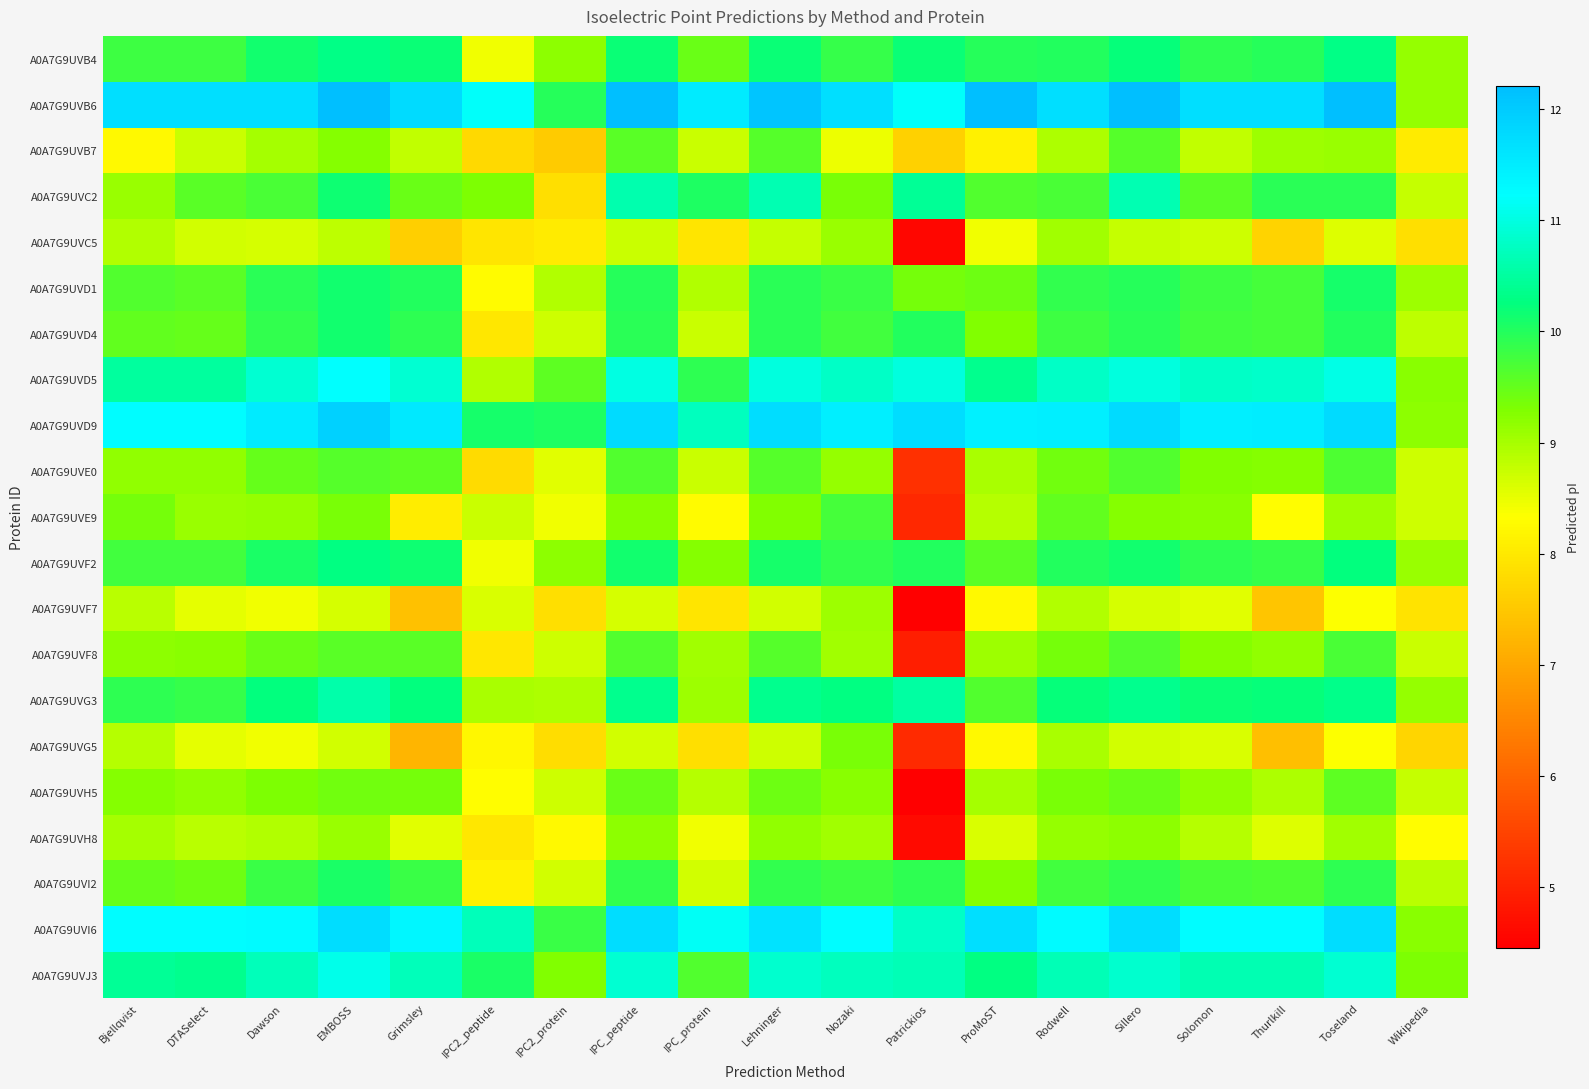

Reading left to right, list all the values displayed in this chart.

A0A7G9UVB4: Bjellqvist=9.8	DTASelect=9.8	Dawson=10.1	EMBOSS=10.3	Grimsley=10.2	IPC2_peptide=8.4	IPC2_protein=9.2	IPC_peptide=10.2	IPC_protein=9.5	Lehninger=10.2	Nozaki=9.9	Patrickios=10.2	ProMoST=10.0	Rodwell=10.0	Sillero=10.2	Solomon=9.9	Thurlkill=10.0	Toseland=10.3	Wikipedia=9.1
A0A7G9UVB6: Bjellqvist=11.7	DTASelect=11.7	Dawson=11.7	EMBOSS=12.2	Grimsley=11.8	IPC2_peptide=11.2	IPC2_protein=10.0	IPC_peptide=12.2	IPC_protein=11.5	Lehninger=12.1	Nozaki=11.7	Patrickios=11.2	ProMoST=12.2	Rodwell=11.7	Sillero=12.2	Solomon=11.7	Thurlkill=11.7	Toseland=12.2	Wikipedia=9.1
A0A7G9UVB7: Bjellqvist=8.3	DTASelect=8.7	Dawson=9.0	EMBOSS=9.3	Grimsley=8.8	IPC2_peptide=7.8	IPC2_protein=7.6	IPC_peptide=9.6	IPC_protein=8.8	Lehninger=9.6	Nozaki=8.5	Patrickios=7.7	ProMoST=8.1	Rodwell=8.9	Sillero=9.6	Solomon=8.8	Thurlkill=9.1	Toseland=9.1	Wikipedia=8.1
A0A7G9UVC2: Bjellqvist=9.1	DTASelect=9.6	Dawson=9.7	EMBOSS=10.2	Grimsley=9.5	IPC2_peptide=9.3	IPC2_protein=7.8	IPC_peptide=10.6	IPC_protein=10.1	Lehninger=10.6	Nozaki=9.4	Patrickios=10.4	ProMoST=9.6	Rodwell=9.7	Sillero=10.6	Solomon=9.6	Thurlkill=10.0	Toseland=9.9	Wikipedia=8.8
A0A7G9UVC5: Bjellqvist=8.9	DTASelect=8.7	Dawson=8.6	EMBOSS=8.8	Grimsley=7.6	IPC2_peptide=8.0	IPC2_protein=8.0	IPC_peptide=8.8	IPC_protein=8.0	Lehninger=8.8	Nozaki=9.1	Patrickios=4.6	ProMoST=8.4	Rodwell=9.0	Sillero=8.8	Solomon=8.7	Thurlkill=7.7	Toseland=8.6	Wikipedia=7.9
A0A7G9UVD1: Bjellqvist=9.6	DTASelect=9.6	Dawson=10.0	EMBOSS=10.1	Grimsley=10.0	IPC2_peptide=8.3	IPC2_protein=8.9	IPC_peptide=10.0	IPC_protein=8.9	Lehninger=10.0	Nozaki=9.8	Patrickios=9.4	ProMoST=9.4	Rodwell=9.9	Sillero=10.0	Solomon=9.8	Thurlkill=9.7	Toseland=10.1	Wikipedia=9.1
A0A7G9UVD4: Bjellqvist=9.5	DTASelect=9.5	Dawson=9.9	EMBOSS=10.1	Grimsley=9.9	IPC2_peptide=8.0	IPC2_protein=8.7	IPC_peptide=10.0	IPC_protein=8.8	Lehninger=9.9	Nozaki=9.8	Patrickios=10.0	ProMoST=9.3	Rodwell=9.8	Sillero=10.0	Solomon=9.8	Thurlkill=9.8	Toseland=10.0	Wikipedia=8.8
A0A7G9UVD5: Bjellqvist=10.5	DTASelect=10.5	Dawson=10.9	EMBOSS=11.2	Grimsley=10.9	IPC2_peptide=8.9	IPC2_protein=9.6	IPC_peptide=11.0	IPC_protein=9.9	Lehninger=11.0	Nozaki=10.8	Patrickios=11.0	ProMoST=10.4	Rodwell=10.8	Sillero=11.0	Solomon=10.8	Thurlkill=10.8	Toseland=11.0	Wikipedia=9.2
A0A7G9UVD9: Bjellqvist=11.3	DTASelect=11.3	Dawson=11.5	EMBOSS=11.9	Grimsley=11.6	IPC2_peptide=10.1	IPC2_protein=10.1	IPC_peptide=11.8	IPC_protein=10.7	Lehninger=11.7	Nozaki=11.5	Patrickios=11.7	ProMoST=11.4	Rodwell=11.5	Sillero=11.8	Solomon=11.5	Thurlkill=11.5	Toseland=11.8	Wikipedia=9.2
A0A7G9UVE0: Bjellqvist=9.2	DTASelect=9.2	Dawson=9.5	EMBOSS=9.6	Grimsley=9.6	IPC2_peptide=7.8	IPC2_protein=8.6	IPC_peptide=9.7	IPC_protein=8.8	Lehninger=9.6	Nozaki=9.1	Patrickios=5.2	ProMoST=9.0	Rodwell=9.4	Sillero=9.7	Solomon=9.3	Thurlkill=9.3	Toseland=9.7	Wikipedia=8.7
A0A7G9UVE9: Bjellqvist=9.4	DTASelect=9.1	Dawson=9.1	EMBOSS=9.3	Grimsley=8.1	IPC2_peptide=8.7	IPC2_protein=8.4	IPC_peptide=9.3	IPC_protein=8.3	Lehninger=9.3	Nozaki=9.8	Patrickios=5.1	ProMoST=8.9	Rodwell=9.5	Sillero=9.3	Solomon=9.2	Thurlkill=8.3	Toseland=9.1	Wikipedia=8.7
A0A7G9UVF2: Bjellqvist=9.8	DTASelect=9.8	Dawson=10.1	EMBOSS=10.3	Grimsley=10.2	IPC2_peptide=8.4	IPC2_protein=9.2	IPC_peptide=10.1	IPC_protein=9.3	Lehninger=10.1	Nozaki=9.9	Patrickios=10.0	ProMoST=9.6	Rodwell=10.0	Sillero=10.1	Solomon=9.9	Thurlkill=9.9	Toseland=10.3	Wikipedia=9.1
A0A7G9UVF7: Bjellqvist=8.9	DTASelect=8.5	Dawson=8.4	EMBOSS=8.7	Grimsley=7.4	IPC2_peptide=8.6	IPC2_protein=7.9	IPC_peptide=8.6	IPC_protein=8.0	Lehninger=8.7	Nozaki=9.1	Patrickios=4.5	ProMoST=8.2	Rodwell=8.9	Sillero=8.7	Solomon=8.6	Thurlkill=7.5	Toseland=8.4	Wikipedia=7.9
A0A7G9UVF8: Bjellqvist=9.2	DTASelect=9.2	Dawson=9.5	EMBOSS=9.6	Grimsley=9.6	IPC2_peptide=8.0	IPC2_protein=8.7	IPC_peptide=9.6	IPC_protein=9.0	Lehninger=9.6	Nozaki=9.0	Patrickios=4.9	ProMoST=9.1	Rodwell=9.4	Sillero=9.7	Solomon=9.3	Thurlkill=9.2	Toseland=9.7	Wikipedia=8.8
A0A7G9UVG3: Bjellqvist=9.9	DTASelect=9.9	Dawson=10.3	EMBOSS=10.6	Grimsley=10.3	IPC2_peptide=9.0	IPC2_protein=8.9	IPC_peptide=10.4	IPC_protein=9.1	Lehninger=10.4	Nozaki=10.3	Patrickios=10.5	ProMoST=9.7	Rodwell=10.2	Sillero=10.4	Solomon=10.2	Thurlkill=10.2	Toseland=10.3	Wikipedia=9.1
A0A7G9UVG5: Bjellqvist=8.9	DTASelect=8.5	Dawson=8.4	EMBOSS=8.7	Grimsley=7.2	IPC2_peptide=8.2	IPC2_protein=7.8	IPC_peptide=8.7	IPC_protein=7.9	Lehninger=8.7	Nozaki=9.4	Patrickios=5.1	ProMoST=8.2	Rodwell=9.0	Sillero=8.7	Solomon=8.6	Thurlkill=7.4	Toseland=8.3	Wikipedia=7.7
A0A7G9UVH5: Bjellqvist=9.3	DTASelect=9.2	Dawson=9.3	EMBOSS=9.4	Grimsley=9.4	IPC2_peptide=8.3	IPC2_protein=8.7	IPC_peptide=9.5	IPC_protein=8.9	Lehninger=9.4	Nozaki=9.2	Patrickios=4.5	ProMoST=9.0	Rodwell=9.4	Sillero=9.5	Solomon=9.2	Thurlkill=8.9	Toseland=9.5	Wikipedia=8.8
A0A7G9UVH8: Bjellqvist=9.0	DTASelect=8.9	Dawson=8.9	EMBOSS=9.1	Grimsley=8.6	IPC2_peptide=8.0	IPC2_protein=8.3	IPC_peptide=9.2	IPC_protein=8.4	Lehninger=9.2	Nozaki=9.0	Patrickios=4.6	ProMoST=8.6	Rodwell=9.1	Sillero=9.2	Solomon=8.9	Thurlkill=8.6	Toseland=9.0	Wikipedia=8.3
A0A7G9UVI2: Bjellqvist=9.5	DTASelect=9.4	Dawson=9.8	EMBOSS=10.1	Grimsley=9.8	IPC2_peptide=8.1	IPC2_protein=8.7	IPC_peptide=9.9	IPC_protein=8.7	Lehninger=9.9	Nozaki=9.8	Patrickios=9.9	ProMoST=9.3	Rodwell=9.8	Sillero=9.9	Solomon=9.7	Thurlkill=9.7	Toseland=9.9	Wikipedia=8.9
A0A7G9UVI6: Bjellqvist=11.2	DTASelect=11.2	Dawson=11.3	EMBOSS=11.7	Grimsley=11.3	IPC2_peptide=10.7	IPC2_protein=9.8	IPC_peptide=11.7	IPC_protein=11.2	Lehninger=11.6	Nozaki=11.3	Patrickios=10.8	ProMoST=11.7	Rodwell=11.3	Sillero=11.7	Solomon=11.3	Thurlkill=11.3	Toseland=11.7	Wikipedia=9.2
A0A7G9UVJ3: Bjellqvist=10.4	DTASelect=10.4	Dawson=10.7	EMBOSS=11.1	Grimsley=10.7	IPC2_peptide=10.1	IPC2_protein=9.3	IPC_peptide=10.9	IPC_protein=9.6	Lehninger=10.8	Nozaki=10.7	Patrickios=10.7	ProMoST=10.3	Rodwell=10.7	Sillero=10.9	Solomon=10.6	Thurlkill=10.7	Toseland=10.9	Wikipedia=9.3